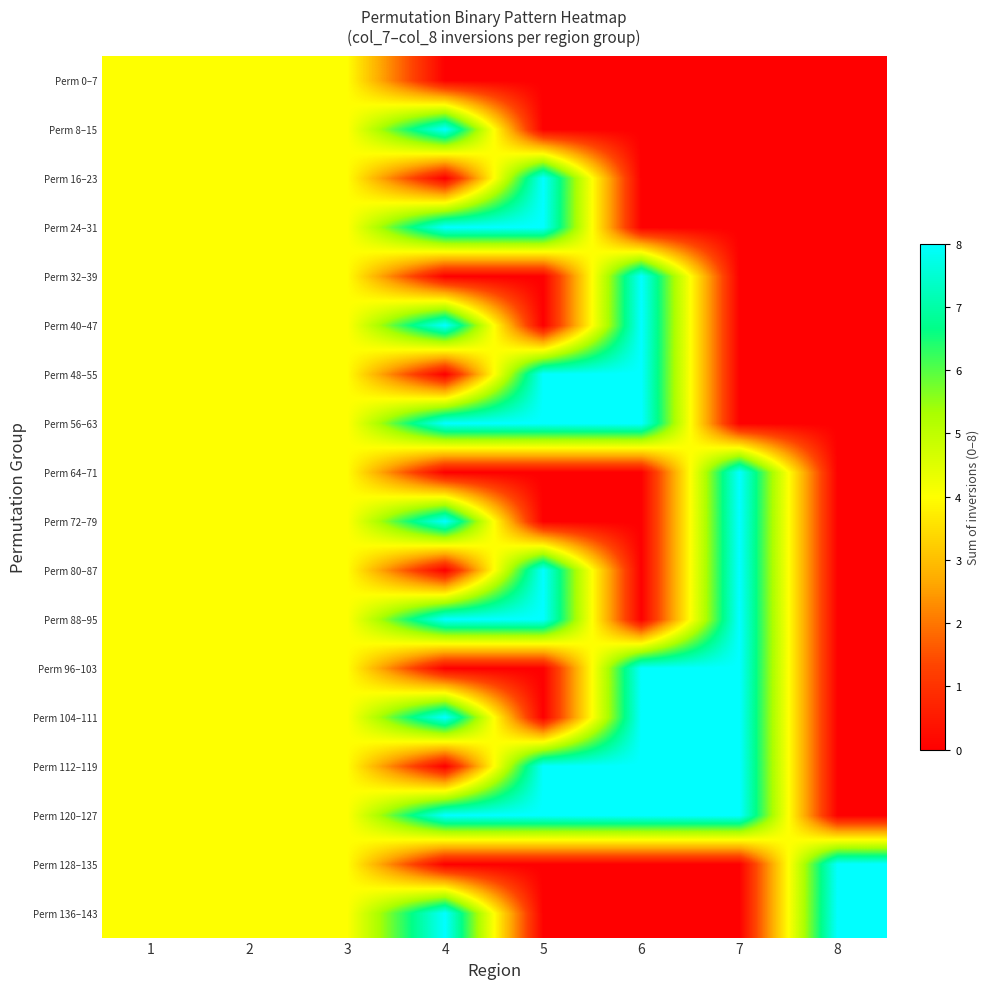

What is the greatest value displayed?

8